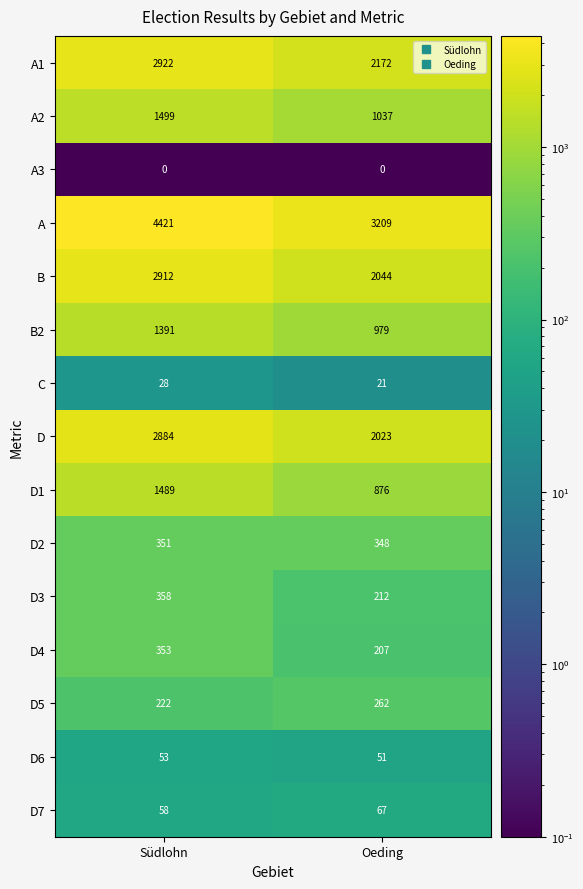

Which series has the largest range (max minus min)?

A